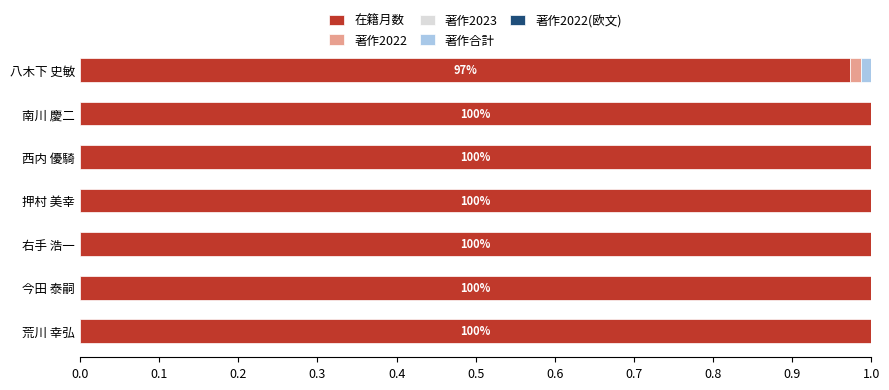

The 在籍月数 series shows 1.0 at 押村 美幸. True or false?

True